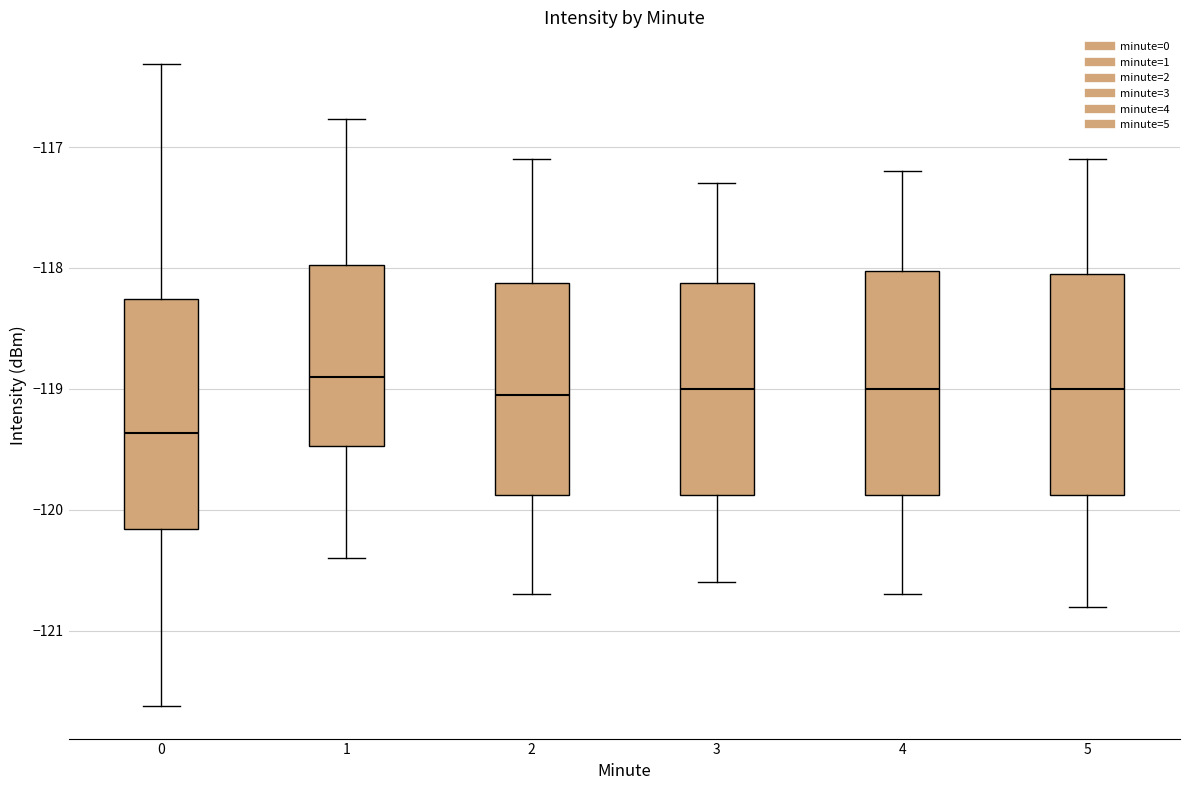

Where does the upper whisker of the box at x = 0 end on the y-axis? The values are not printed on the chart, so give them approximately, as read against the axis.

-116.3